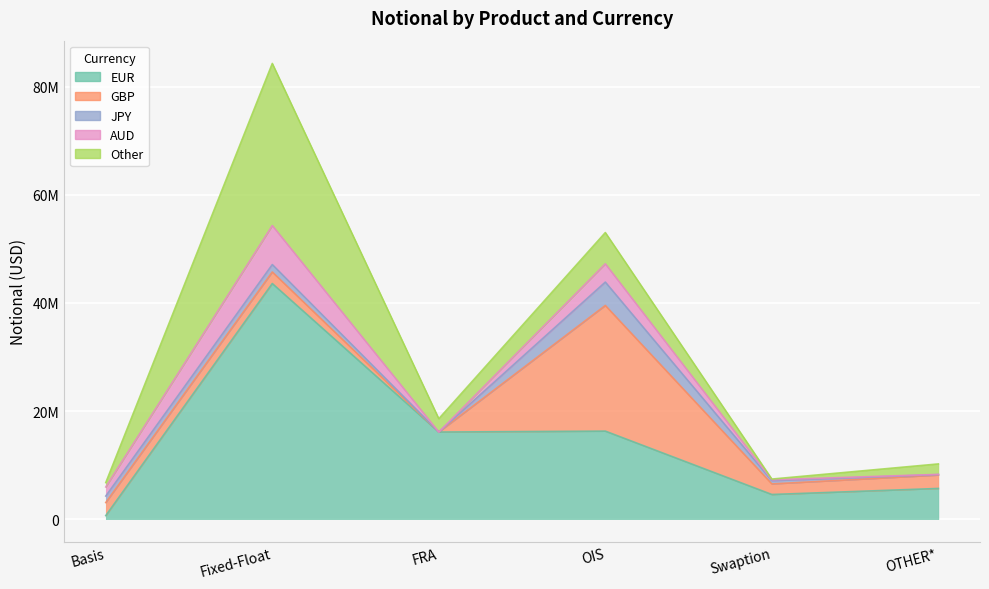

Between Basis and OIS, which is larger?

OIS